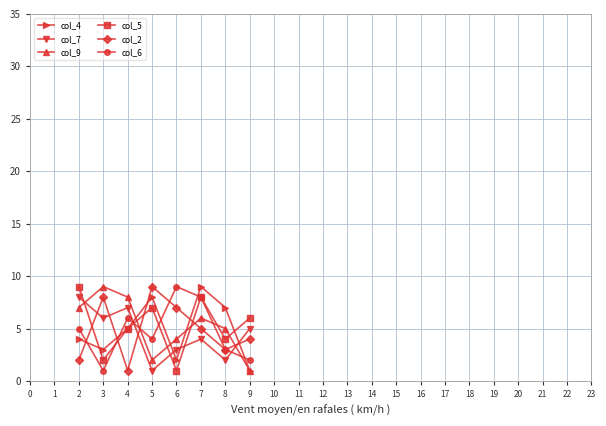

Which series changed the most between 5 and 8?

col_2